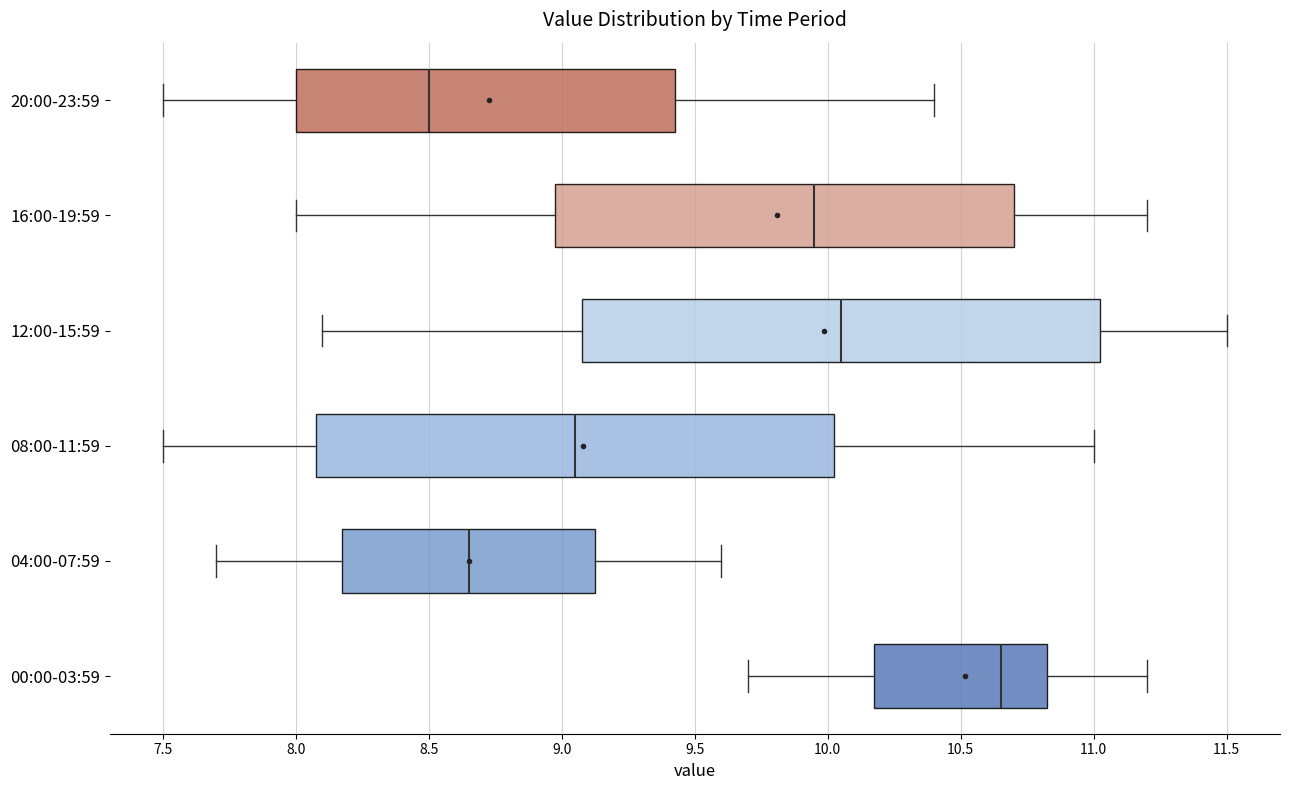

Reading bottom to top, read every box against the x-axis: the position of its median line, the range the box covers, and the ends of its whiskers. The values are not printed on the chart, so give them approximately, as read against the axis.

00:00-03:59: median 10.65, box 10.20 to 10.85, whiskers 9.70 to 11.20
04:00-07:59: median 8.65, box 8.20 to 9.15, whiskers 7.70 to 9.60
08:00-11:59: median 9.05, box 8.10 to 10.05, whiskers 7.50 to 11.00
12:00-15:59: median 10.05, box 9.10 to 11.05, whiskers 8.10 to 11.50
16:00-19:59: median 9.95, box 9.00 to 10.70, whiskers 8.00 to 11.20
20:00-23:59: median 8.50, box 8.00 to 9.45, whiskers 7.50 to 10.40